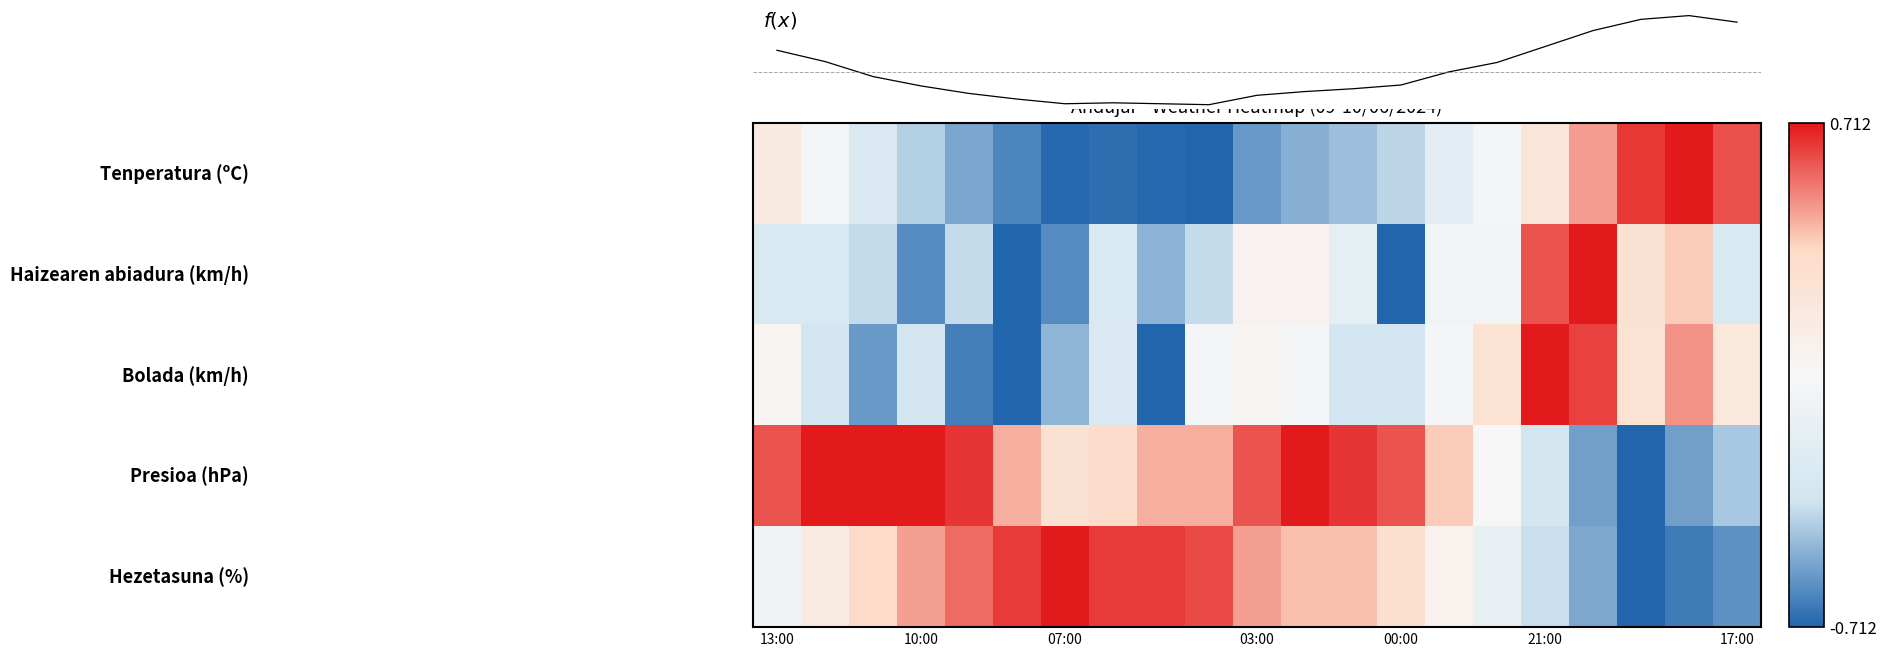

What is the total value across all series at 18?

1.5